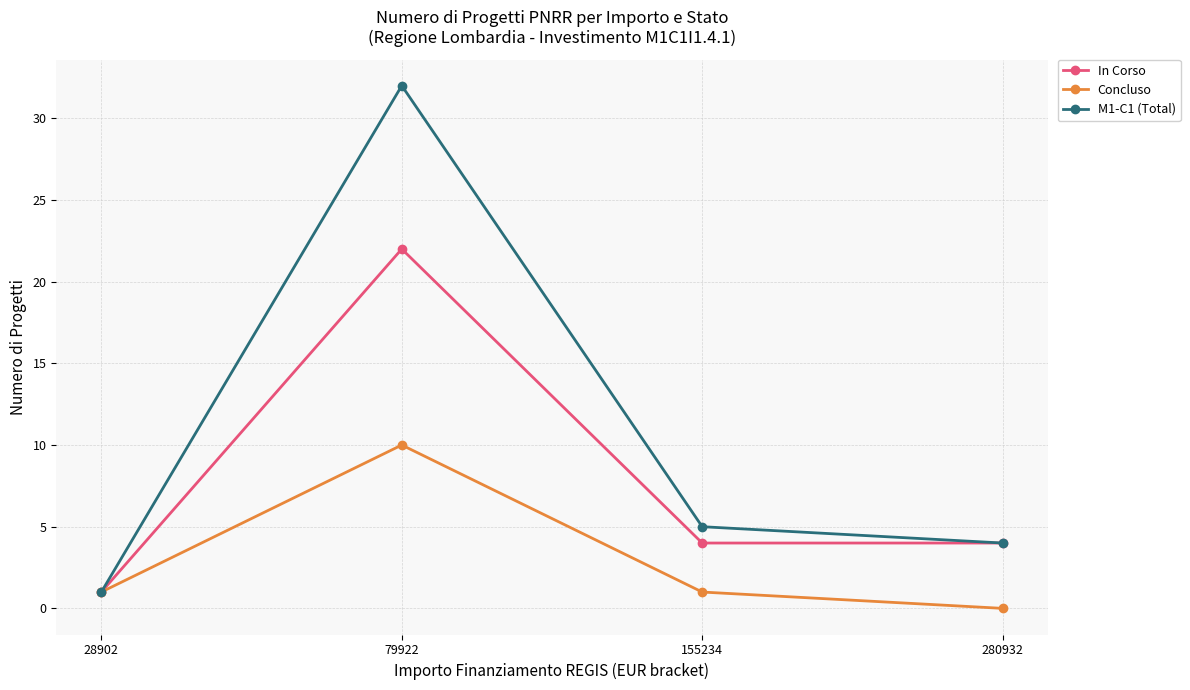

What is the value of the In Corso point at the 3rd from the left?

4